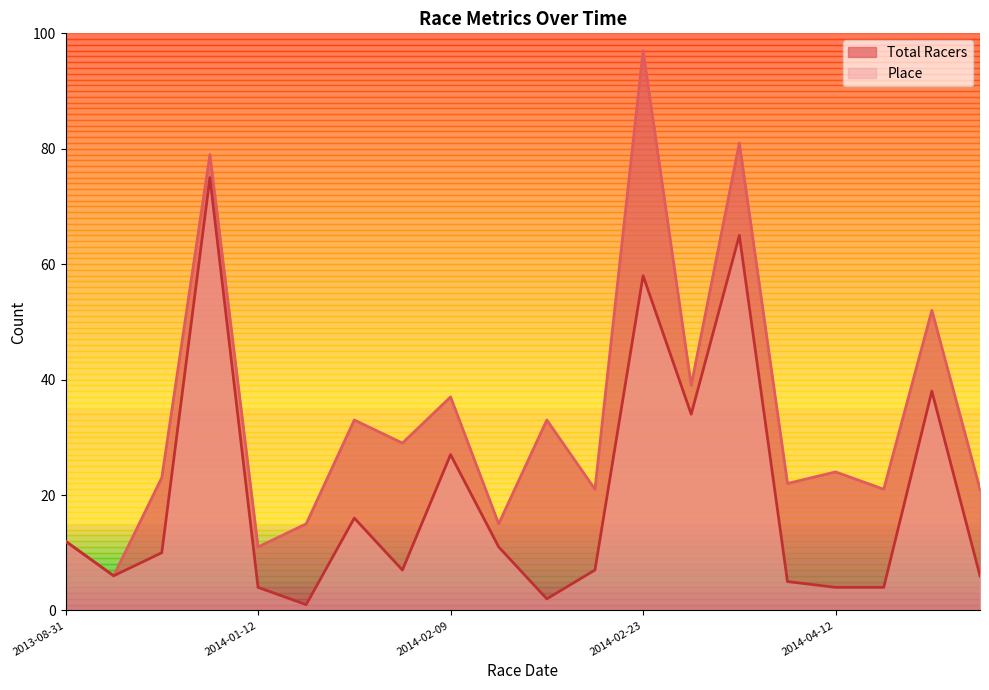

At which category does the chart reach its minimum across all series?

2014-01-19